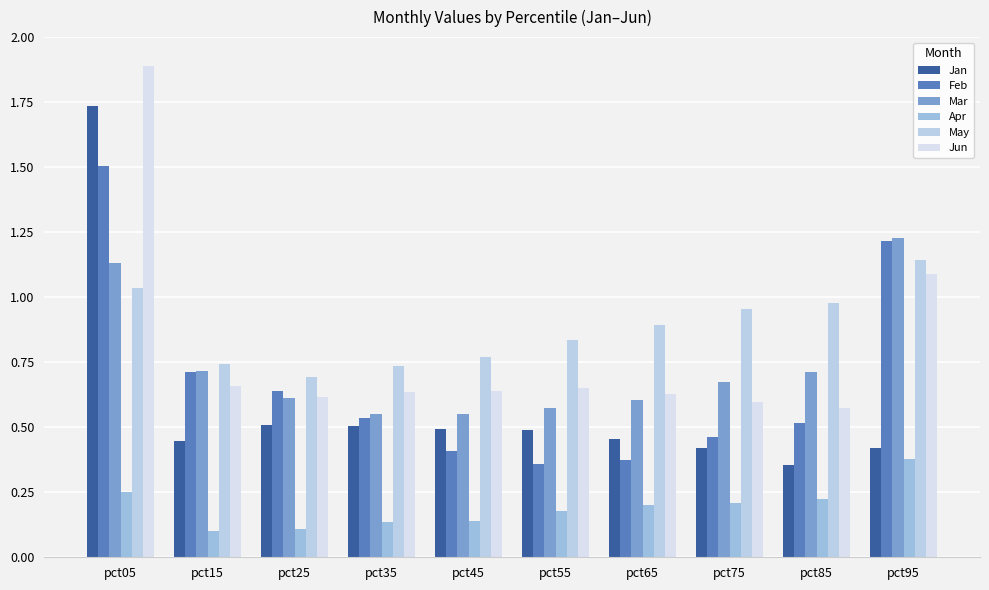

Reading right to left, list all the values displayed in this chart.

Jan: pct95=0.4	pct85=0.4	pct75=0.4	pct65=0.5	pct55=0.5	pct45=0.5	pct35=0.5	pct25=0.5	pct15=0.4	pct05=1.7
Feb: pct95=1.2	pct85=0.5	pct75=0.5	pct65=0.4	pct55=0.4	pct45=0.4	pct35=0.5	pct25=0.6	pct15=0.7	pct05=1.5
Mar: pct95=1.2	pct85=0.7	pct75=0.7	pct65=0.6	pct55=0.6	pct45=0.6	pct35=0.5	pct25=0.6	pct15=0.7	pct05=1.1
Apr: pct95=0.4	pct85=0.2	pct75=0.2	pct65=0.2	pct55=0.2	pct45=0.1	pct35=0.1	pct25=0.1	pct15=0.1	pct05=0.3
May: pct95=1.1	pct85=1.0	pct75=1.0	pct65=0.9	pct55=0.8	pct45=0.8	pct35=0.7	pct25=0.7	pct15=0.7	pct05=1.0
Jun: pct95=1.1	pct85=0.6	pct75=0.6	pct65=0.6	pct55=0.6	pct45=0.6	pct35=0.6	pct25=0.6	pct15=0.7	pct05=1.9